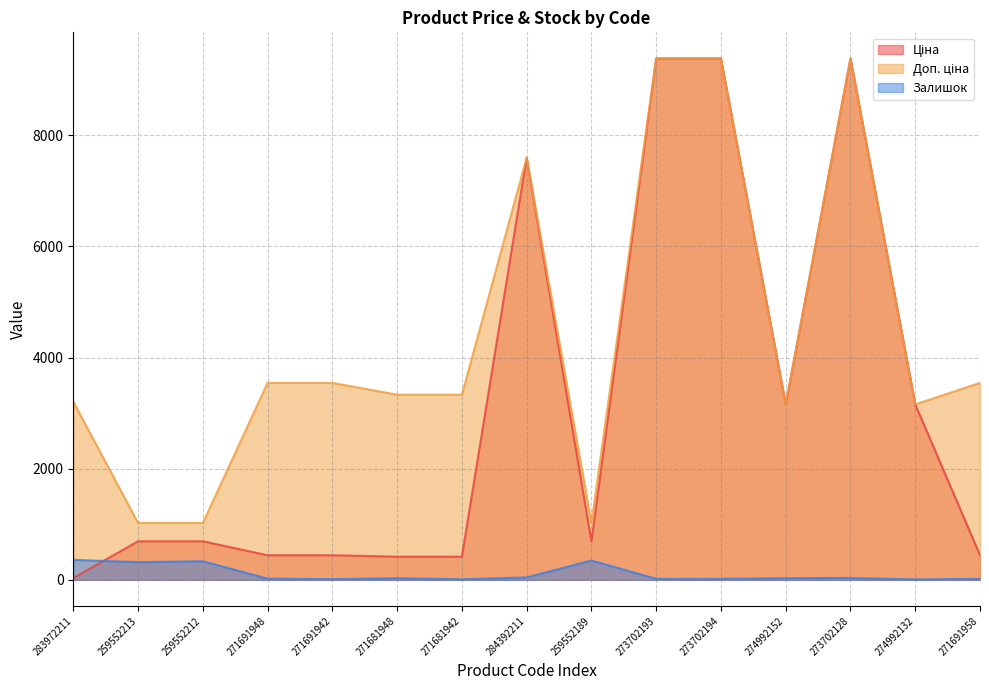

Which category has the highest value across all series?

273702193